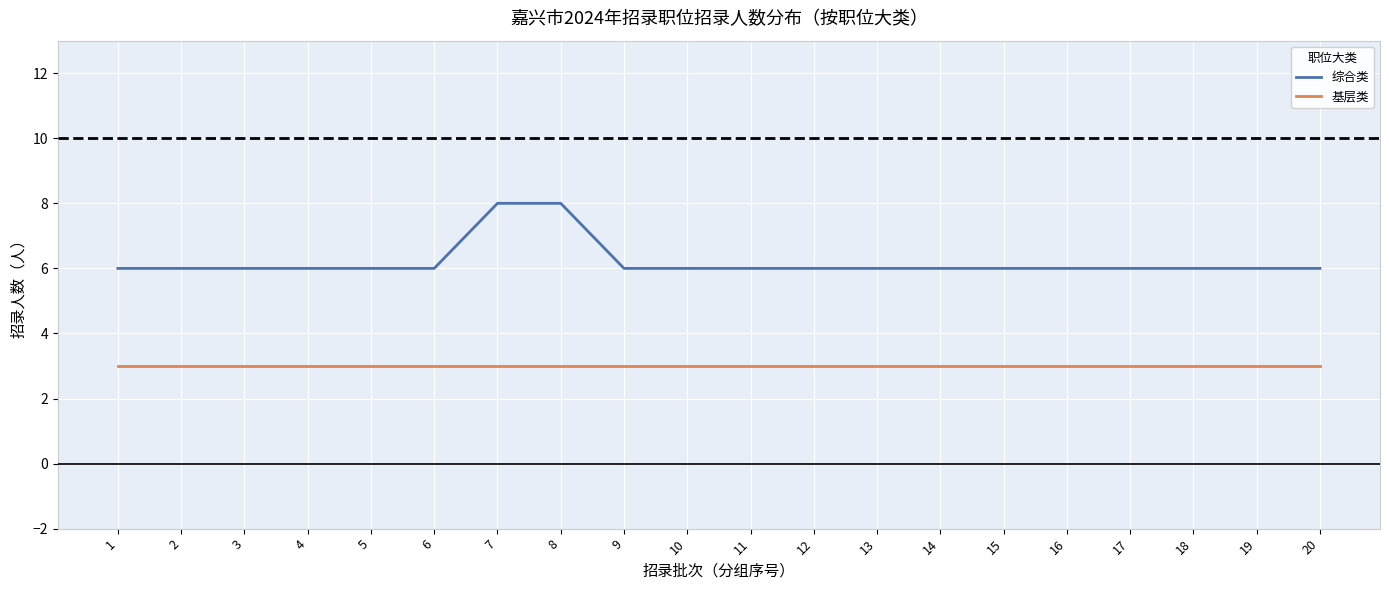

Reading right to left, transcribe all the data shown in this chart.

综合类: 20=6	19=6	18=6	17=6	16=6	15=6	14=6	13=6	12=6	11=6	10=6	9=6	8=8	7=8	6=6	5=6	4=6	3=6	2=6	1=6
基层类: 20=3	19=3	18=3	17=3	16=3	15=3	14=3	13=3	12=3	11=3	10=3	9=3	8=3	7=3	6=3	5=3	4=3	3=3	2=3	1=3